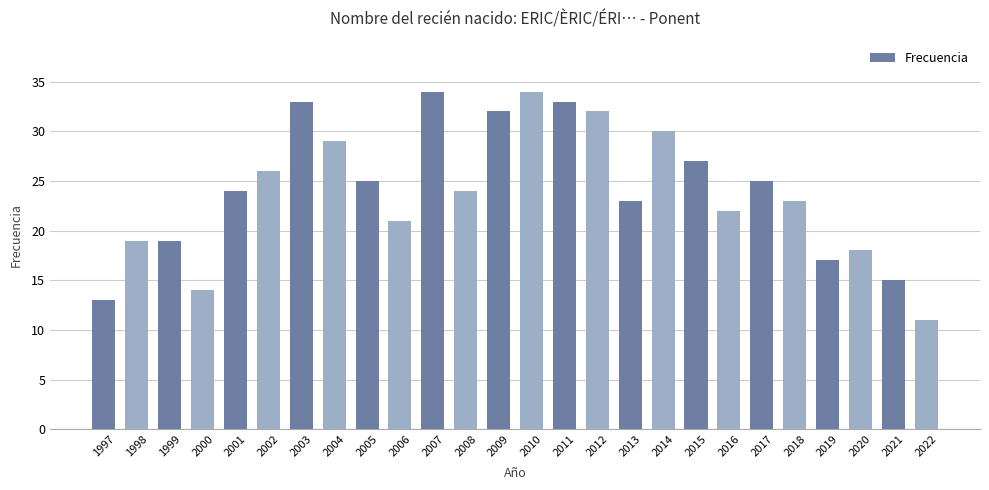

What is the maximum value shown in the chart?

34